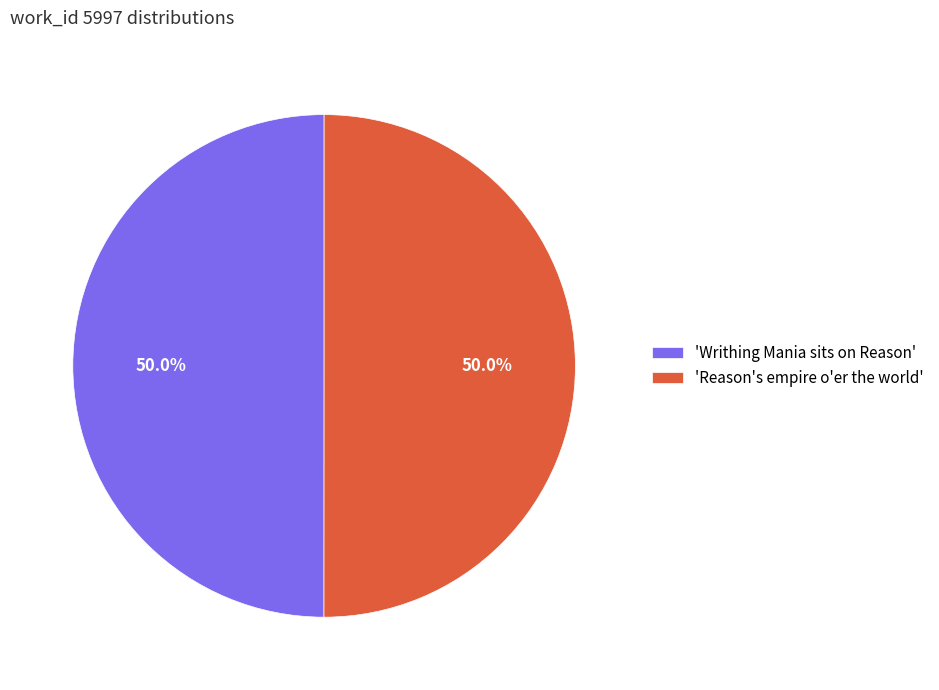

What is the ratio of the value at 'Reason's empire o'er the world' to the value at 'Writhing Mania sits on Reason'?

1.0